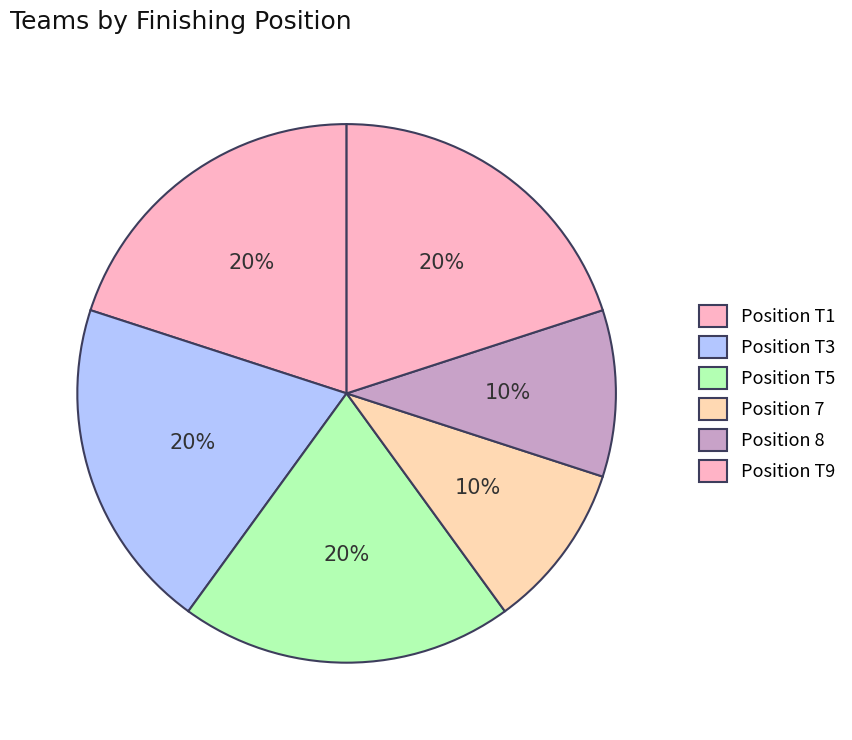

Which slice is the largest?

T1